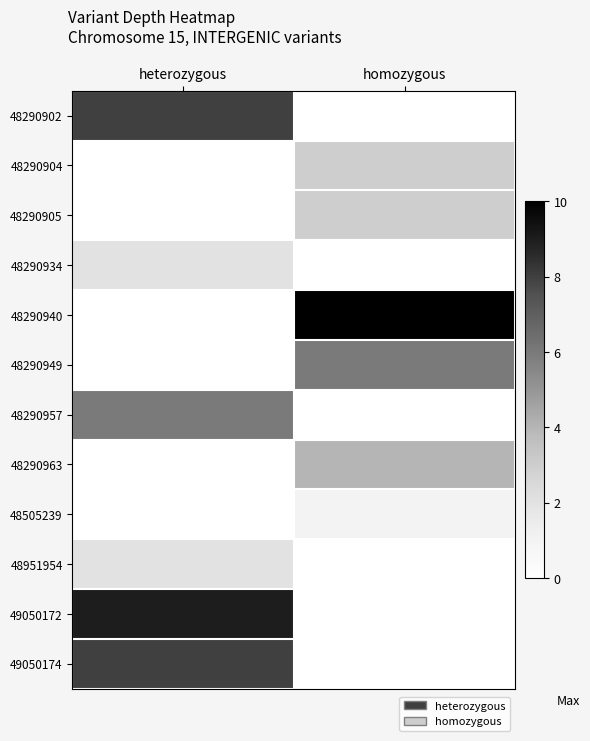

At how many categories does at least one series exceed 4?

2